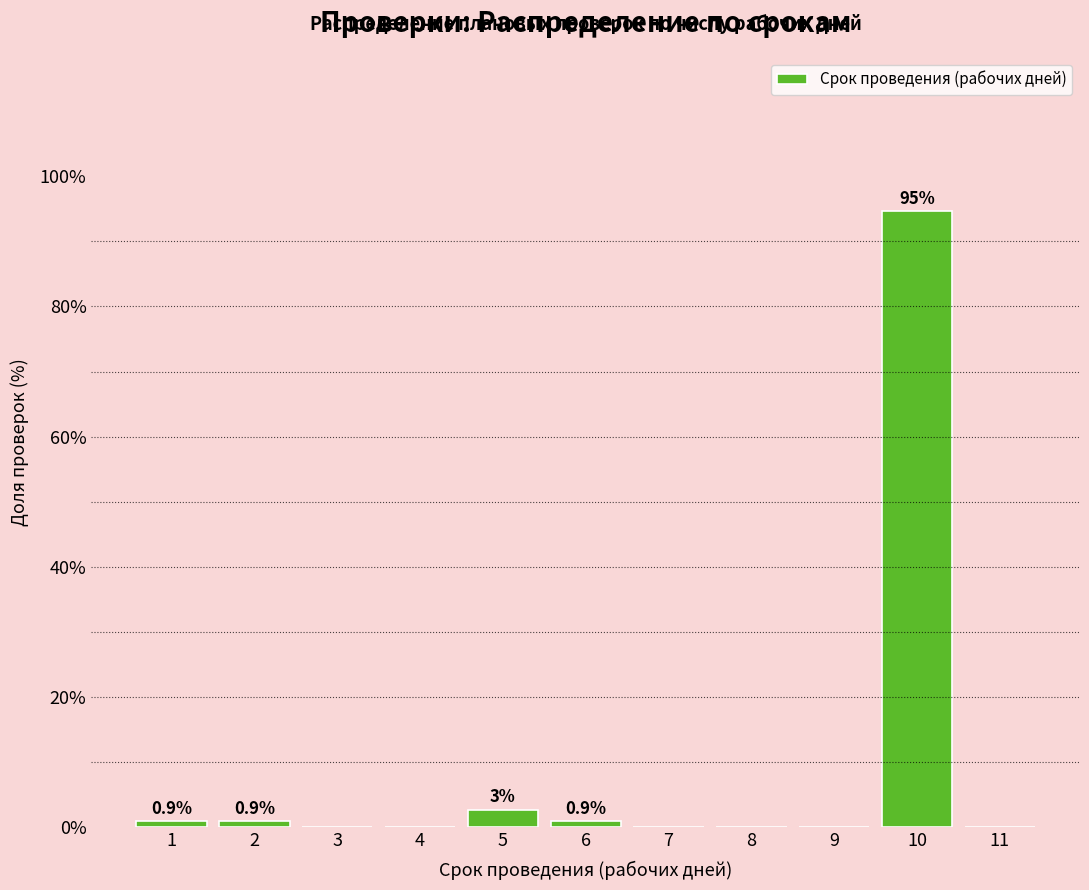

Reading left to right, extract all data points from this chart.

1=0.9	2=0.9	3=0.0	4=0.0	5=2.7	6=0.9	7=0.0	8=0.0	9=0.0	10=94.7	11=0.0